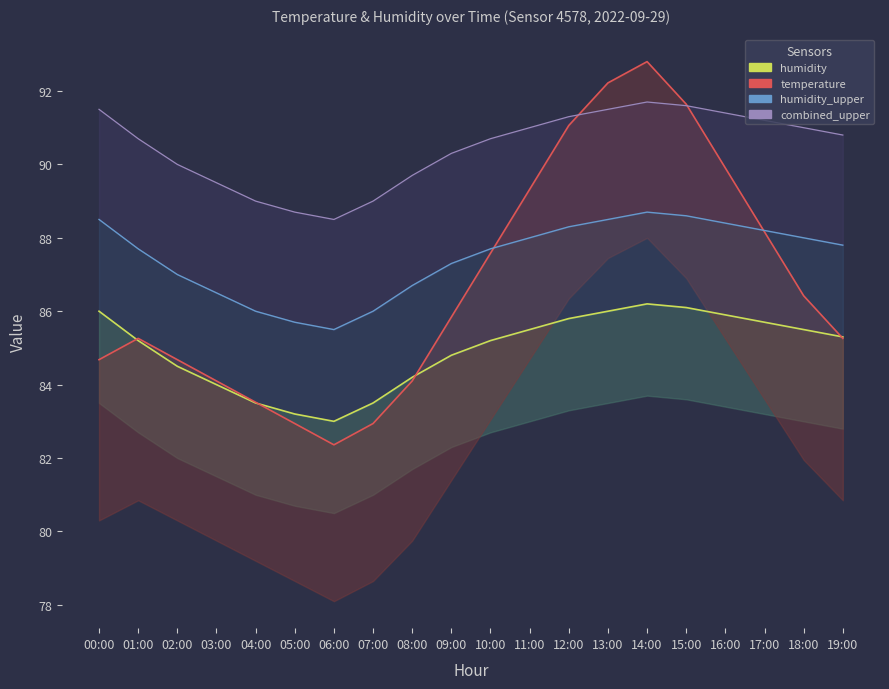

What is the label of the 12th point from the left?

11:00